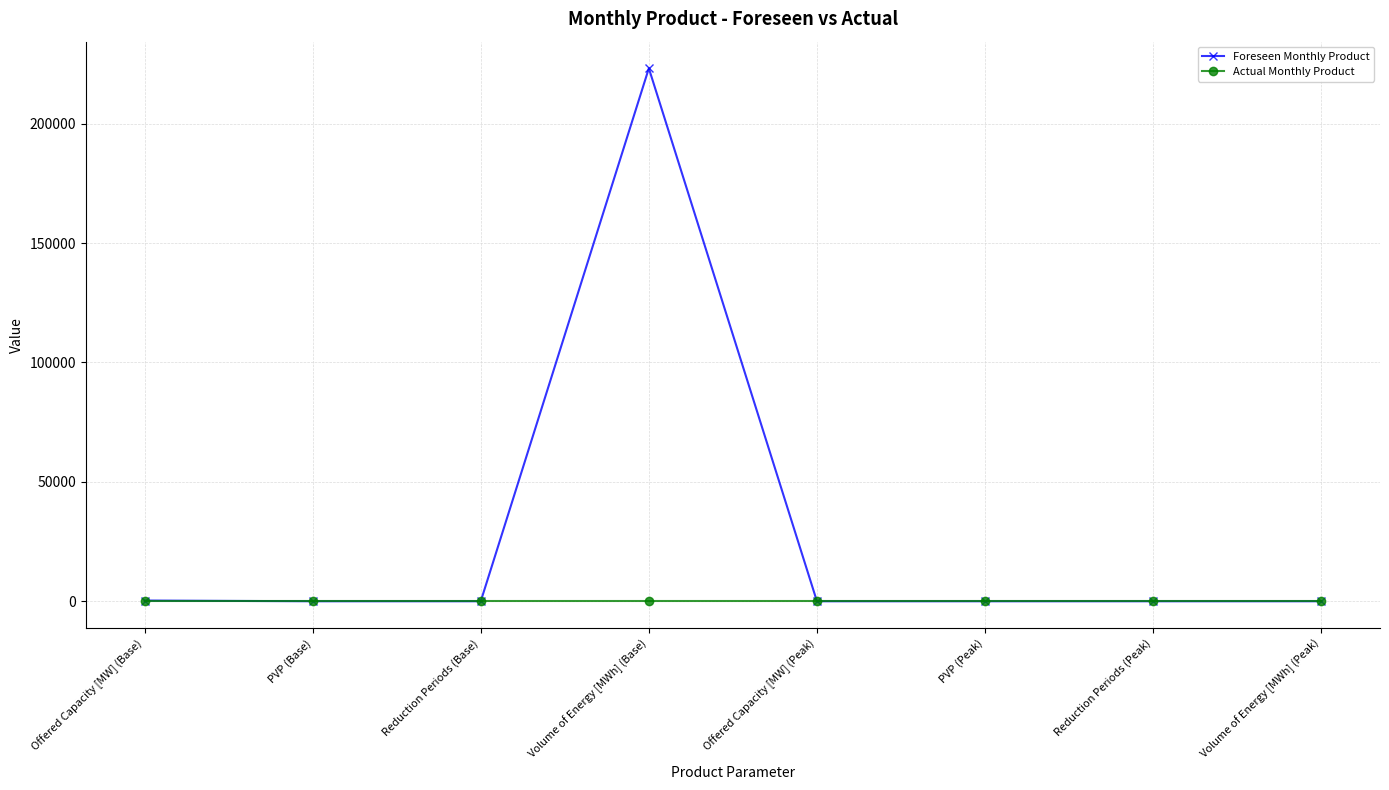

List the series in order of their peak value, lowest first.

Actual Monthly Product, Foreseen Monthly Product